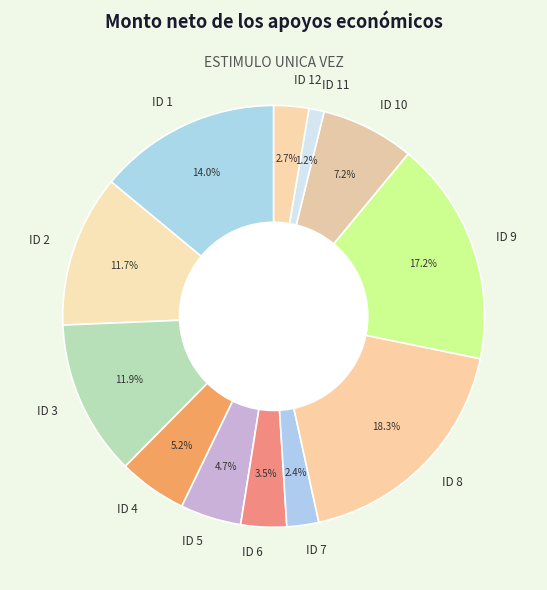

What is the largest slice in the pie chart?

ID 8